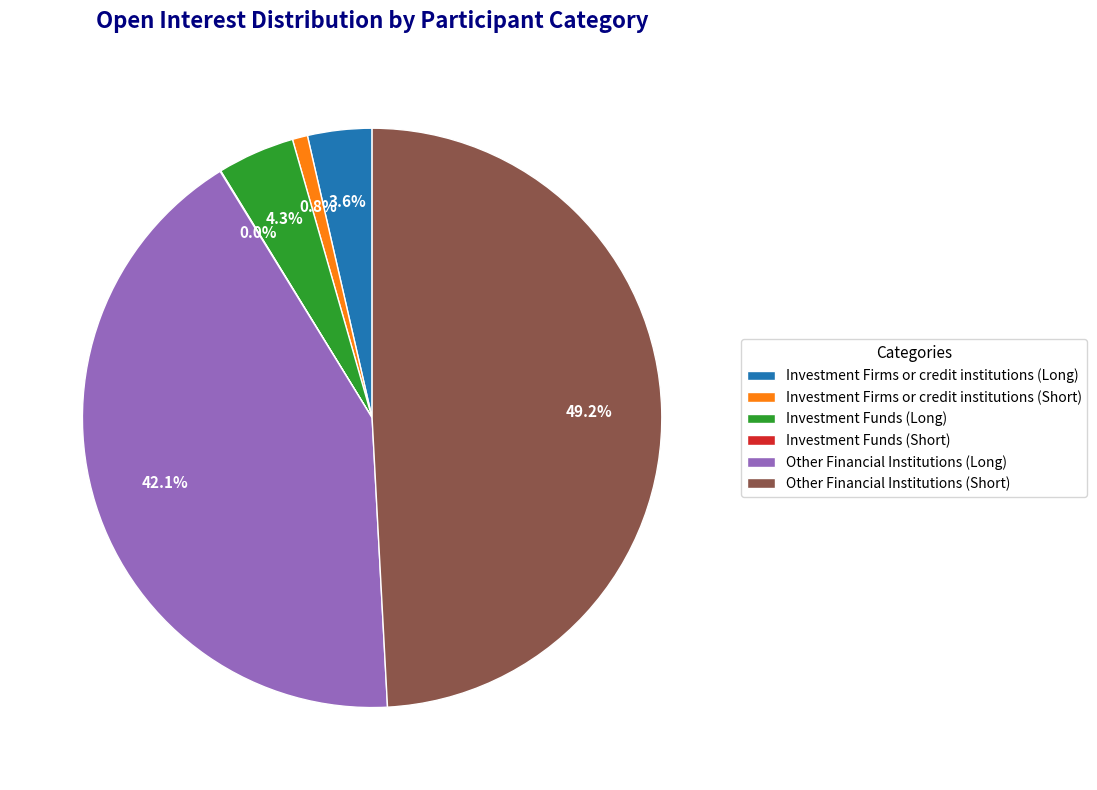

Is the sum of Investment Firms or credit institutions (Short) and Other Financial Institutions (Long) greater than half?

No